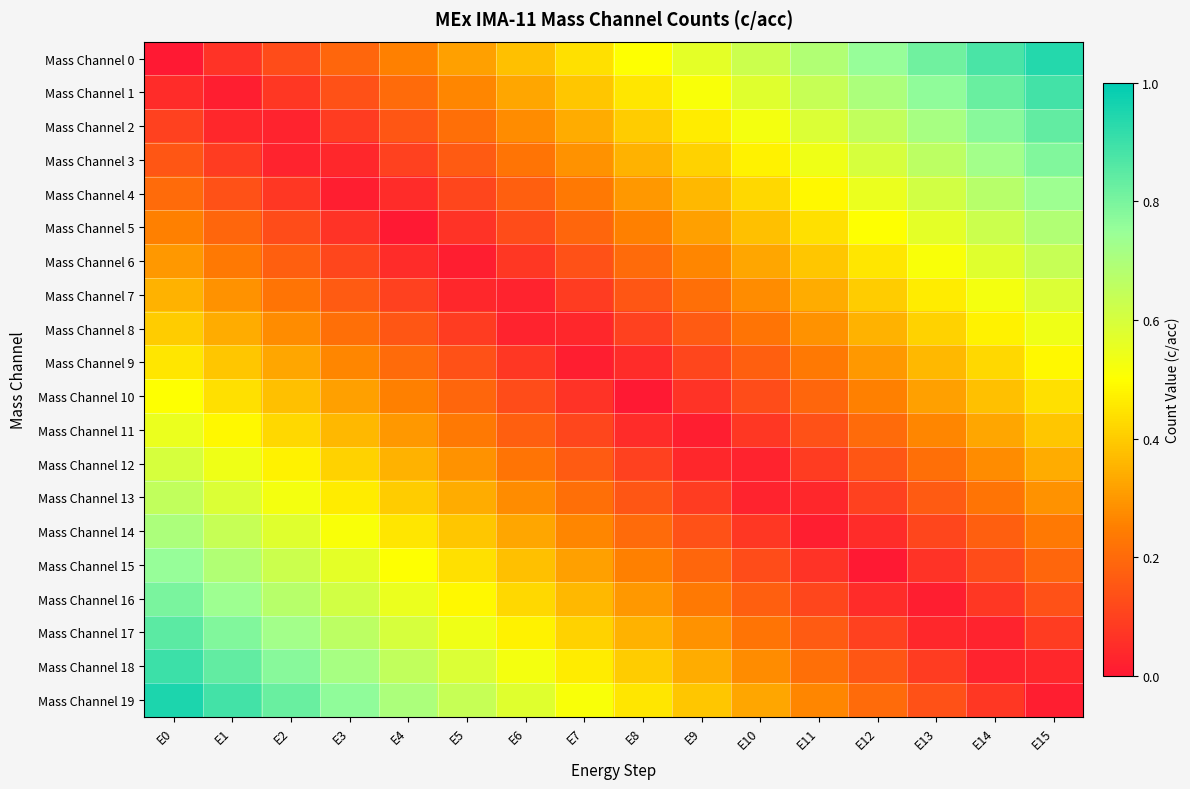

Reading right to left, what are all the values shown in this chart?

Mass Channel 0: E15=0.9	E14=0.9	E13=0.8	E12=0.8	E11=0.7	E10=0.6	E9=0.6	E8=0.5	E7=0.4	E6=0.4	E5=0.3	E4=0.2	E3=0.2	E2=0.1	E1=0.1	E0=0.0
Mass Channel 1: E15=0.9	E14=0.8	E13=0.8	E12=0.7	E11=0.6	E10=0.6	E9=0.5	E8=0.5	E7=0.4	E6=0.3	E5=0.3	E4=0.2	E3=0.1	E2=0.1	E1=0.0	E0=0.1
Mass Channel 2: E15=0.8	E14=0.8	E13=0.7	E12=0.7	E11=0.6	E10=0.5	E9=0.5	E8=0.4	E7=0.3	E6=0.3	E5=0.2	E4=0.1	E3=0.1	E2=0.0	E1=0.0	E0=0.1
Mass Channel 3: E15=0.8	E14=0.7	E13=0.7	E12=0.6	E11=0.5	E10=0.5	E9=0.4	E8=0.3	E7=0.3	E6=0.2	E5=0.2	E4=0.1	E3=0.0	E2=0.0	E1=0.1	E0=0.1
Mass Channel 4: E15=0.7	E14=0.7	E13=0.6	E12=0.6	E11=0.5	E10=0.4	E9=0.4	E8=0.3	E7=0.2	E6=0.2	E5=0.1	E4=0.0	E3=0.0	E2=0.1	E1=0.1	E0=0.2
Mass Channel 5: E15=0.7	E14=0.6	E13=0.6	E12=0.5	E11=0.4	E10=0.4	E9=0.3	E8=0.2	E7=0.2	E6=0.1	E5=0.1	E4=0.0	E3=0.1	E2=0.1	E1=0.2	E0=0.2
Mass Channel 6: E15=0.6	E14=0.6	E13=0.5	E12=0.5	E11=0.4	E10=0.3	E9=0.3	E8=0.2	E7=0.1	E6=0.1	E5=0.0	E4=0.0	E3=0.1	E2=0.2	E1=0.2	E0=0.3
Mass Channel 7: E15=0.6	E14=0.5	E13=0.5	E12=0.4	E11=0.3	E10=0.3	E9=0.2	E8=0.2	E7=0.1	E6=0.0	E5=0.0	E4=0.1	E3=0.2	E2=0.2	E1=0.3	E0=0.3
Mass Channel 8: E15=0.5	E14=0.5	E13=0.4	E12=0.3	E11=0.3	E10=0.2	E9=0.2	E8=0.1	E7=0.0	E6=0.0	E5=0.1	E4=0.2	E3=0.2	E2=0.3	E1=0.3	E0=0.4
Mass Channel 9: E15=0.5	E14=0.4	E13=0.4	E12=0.3	E11=0.2	E10=0.2	E9=0.1	E8=0.0	E7=0.0	E6=0.1	E5=0.1	E4=0.2	E3=0.3	E2=0.3	E1=0.4	E0=0.5
Mass Channel 10: E15=0.4	E14=0.4	E13=0.3	E12=0.2	E11=0.2	E10=0.1	E9=0.1	E8=0.0	E7=0.1	E6=0.1	E5=0.2	E4=0.2	E3=0.3	E2=0.4	E1=0.4	E0=0.5
Mass Channel 11: E15=0.4	E14=0.3	E13=0.3	E12=0.2	E11=0.1	E10=0.1	E9=0.0	E8=0.1	E7=0.1	E6=0.2	E5=0.2	E4=0.3	E3=0.4	E2=0.4	E1=0.5	E0=0.6
Mass Channel 12: E15=0.3	E14=0.3	E13=0.2	E12=0.2	E11=0.1	E10=0.0	E9=0.0	E8=0.1	E7=0.2	E6=0.2	E5=0.3	E4=0.3	E3=0.4	E2=0.5	E1=0.5	E0=0.6
Mass Channel 13: E15=0.3	E14=0.2	E13=0.2	E12=0.1	E11=0.0	E10=0.0	E9=0.1	E8=0.2	E7=0.2	E6=0.3	E5=0.3	E4=0.4	E3=0.5	E2=0.5	E1=0.6	E0=0.7
Mass Channel 14: E15=0.2	E14=0.2	E13=0.1	E12=0.1	E11=0.0	E10=0.1	E9=0.1	E8=0.2	E7=0.3	E6=0.3	E5=0.4	E4=0.4	E3=0.5	E2=0.6	E1=0.6	E0=0.7
Mass Channel 15: E15=0.2	E14=0.1	E13=0.1	E12=0.0	E11=0.1	E10=0.1	E9=0.2	E8=0.2	E7=0.3	E6=0.4	E5=0.4	E4=0.5	E3=0.6	E2=0.6	E1=0.7	E0=0.8
Mass Channel 16: E15=0.1	E14=0.1	E13=0.0	E12=0.1	E11=0.1	E10=0.2	E9=0.2	E8=0.3	E7=0.4	E6=0.4	E5=0.5	E4=0.6	E3=0.6	E2=0.7	E1=0.7	E0=0.8
Mass Channel 17: E15=0.1	E14=0.0	E13=0.0	E12=0.1	E11=0.2	E10=0.2	E9=0.3	E8=0.3	E7=0.4	E6=0.5	E5=0.5	E4=0.6	E3=0.7	E2=0.7	E1=0.8	E0=0.8
Mass Channel 18: E15=0.0	E14=0.0	E13=0.1	E12=0.2	E11=0.2	E10=0.3	E9=0.3	E8=0.4	E7=0.5	E6=0.5	E5=0.6	E4=0.7	E3=0.7	E2=0.8	E1=0.8	E0=0.9
Mass Channel 19: E15=0.0	E14=0.1	E13=0.1	E12=0.2	E11=0.3	E10=0.3	E9=0.4	E8=0.4	E7=0.5	E6=0.6	E5=0.6	E4=0.7	E3=0.8	E2=0.8	E1=0.9	E0=0.9